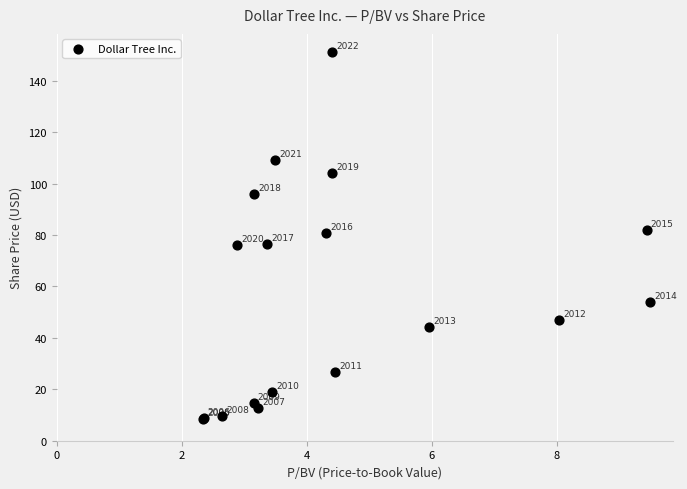

What Y value in the scatter plot is closest to 79?

80.8